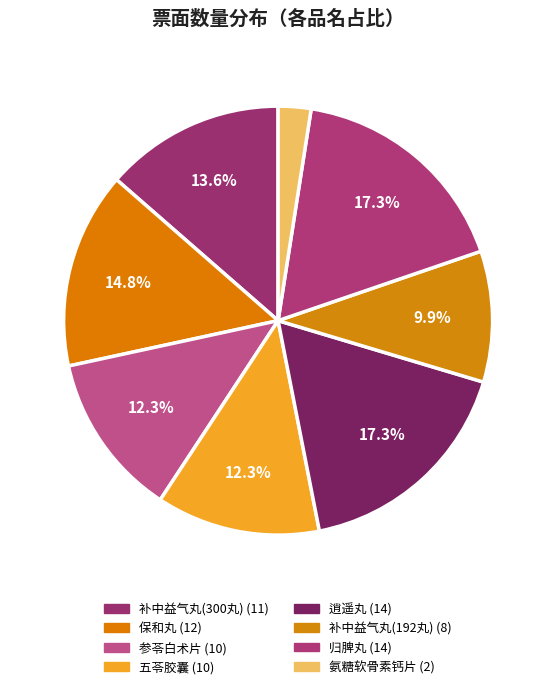

To the nearest percent, what percentage of the pie is 补中益气丸(300丸)?

14%